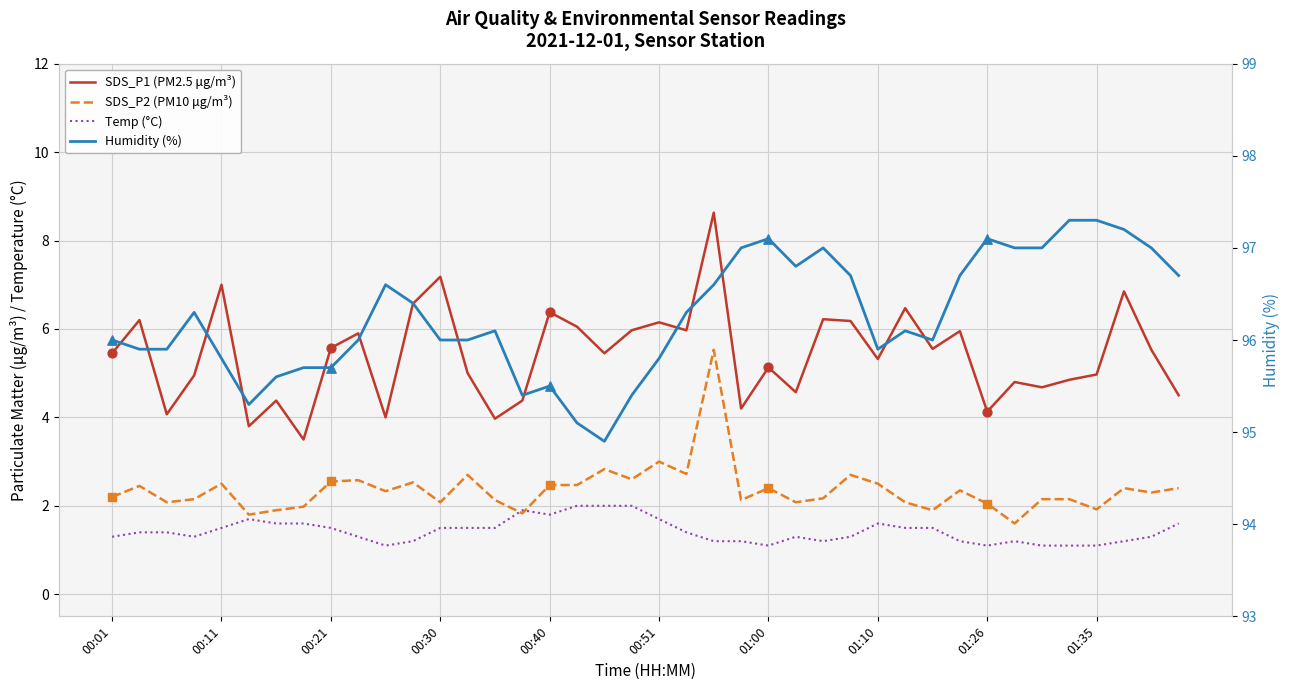

At which category is the sum across all series the highest?

22